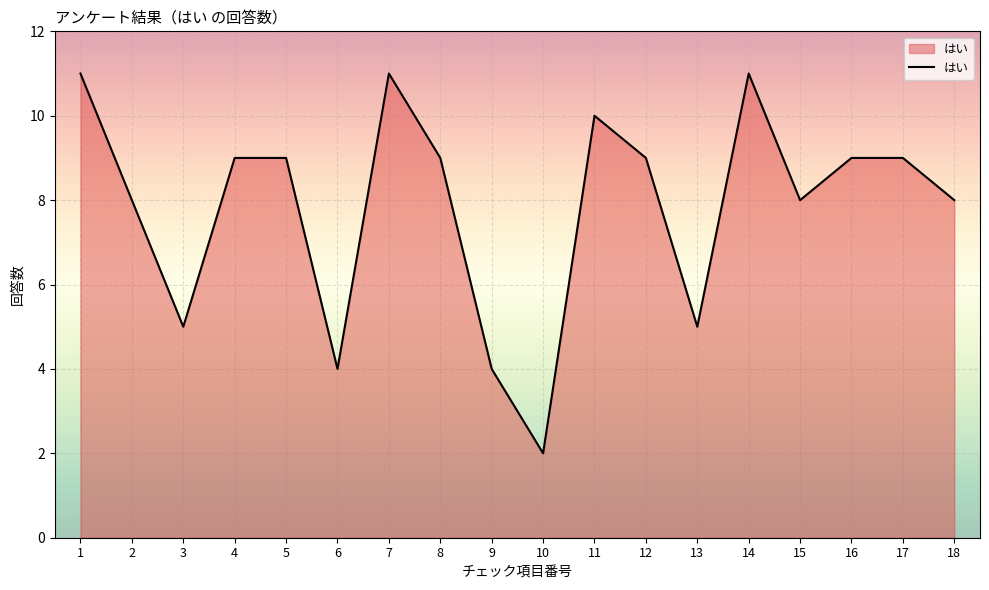

What is the change in value from 9 to 12?

+5